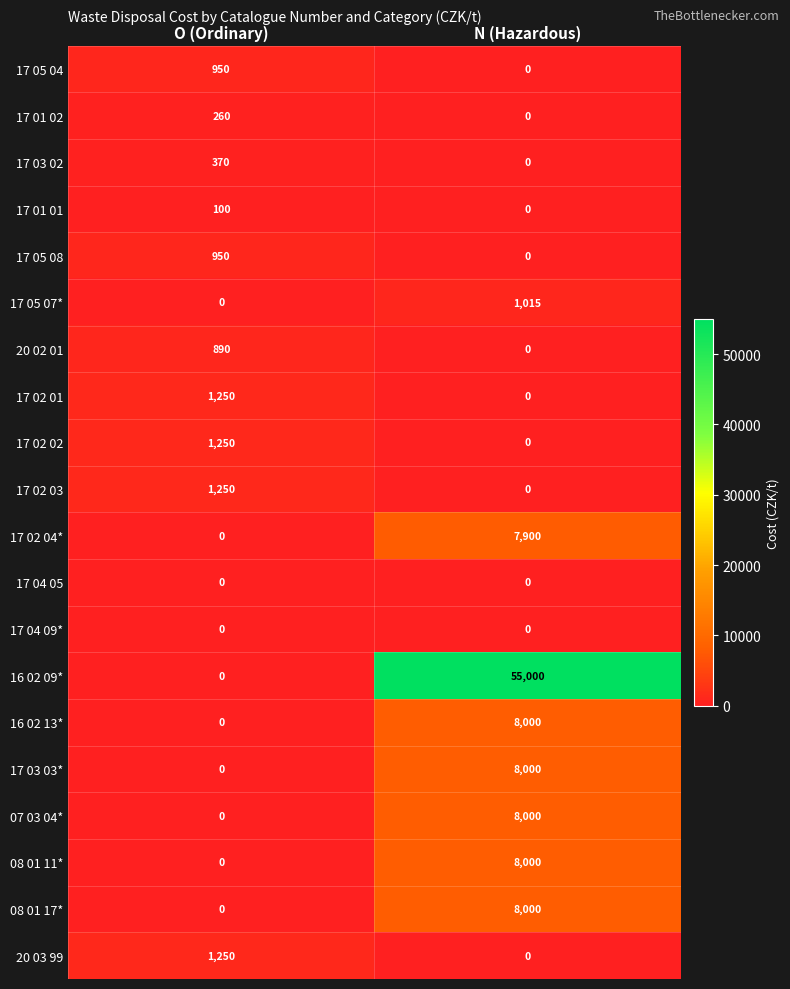

At which category is the sum across all series the highest?

N (Hazardous)